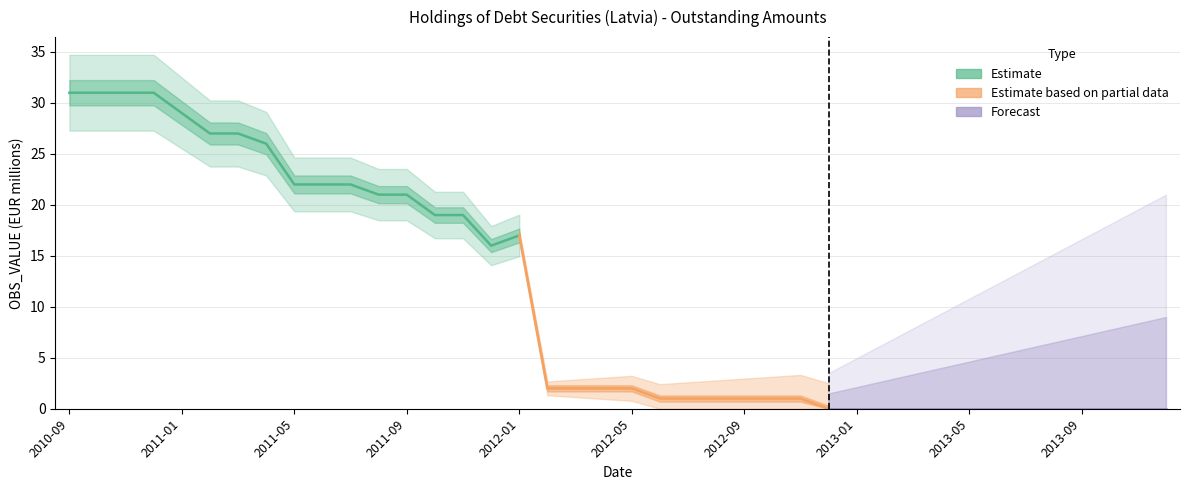

What is the maximum value shown in the chart?

31